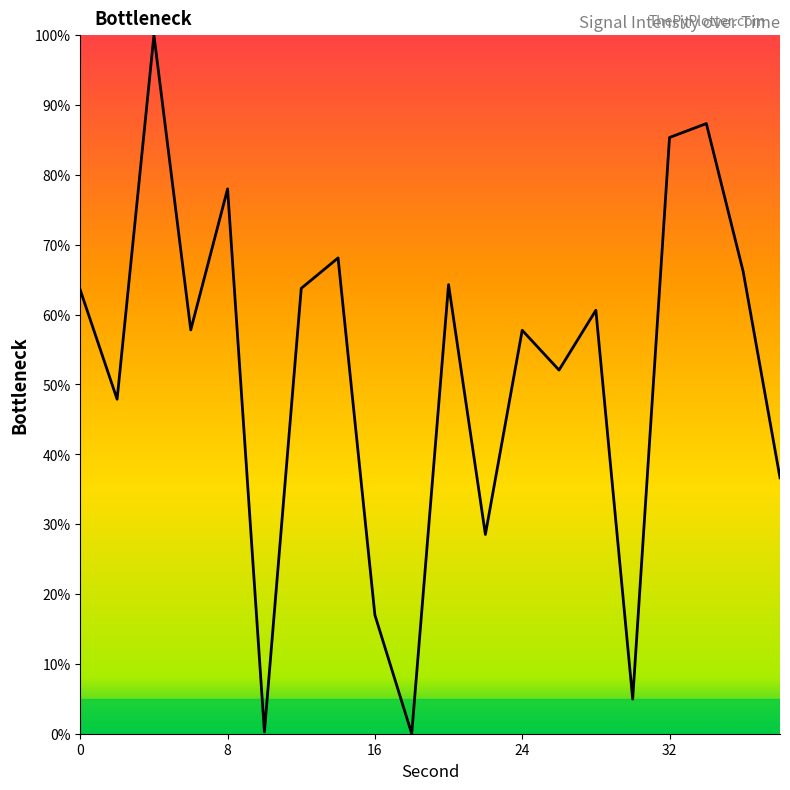

What is the maximum value shown in the chart?

100.0